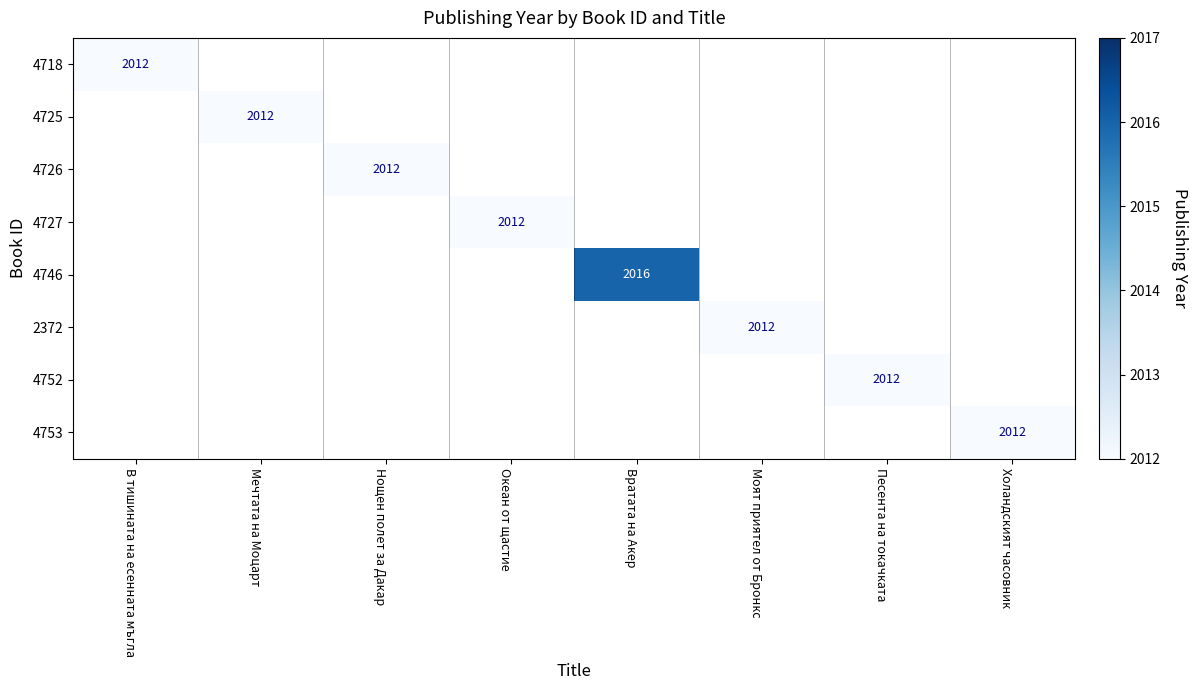

The value of 4746 at Вратата на Акер is 951.1. True or false?

False